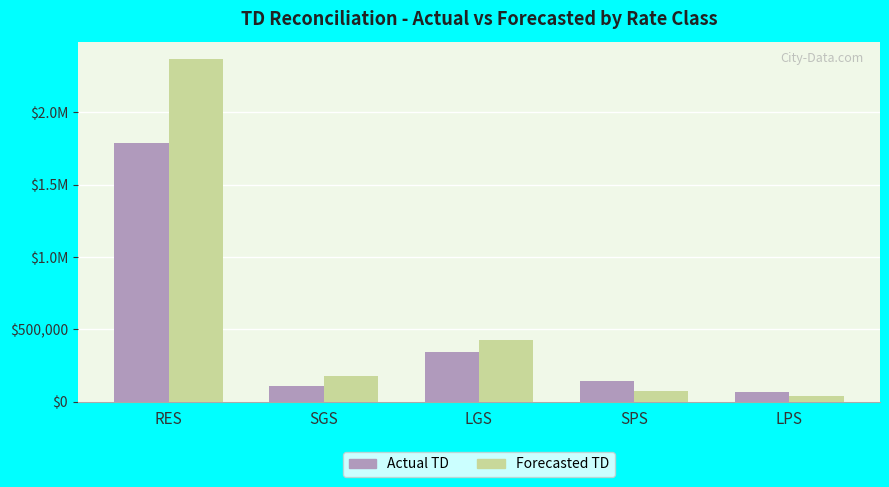

Reading right to left, what are all the values shown in this chart?

Actual TD: 69547.5	143030.1	342903.9	107831.0	1788678.2
Forecasted TD: 37669.8	71531.9	425613.0	181007.1	2369554.5